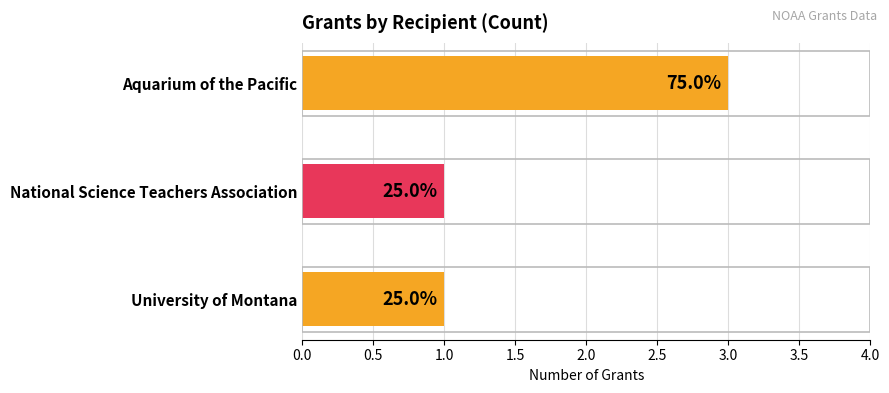

Are the bars horizontal?

Yes